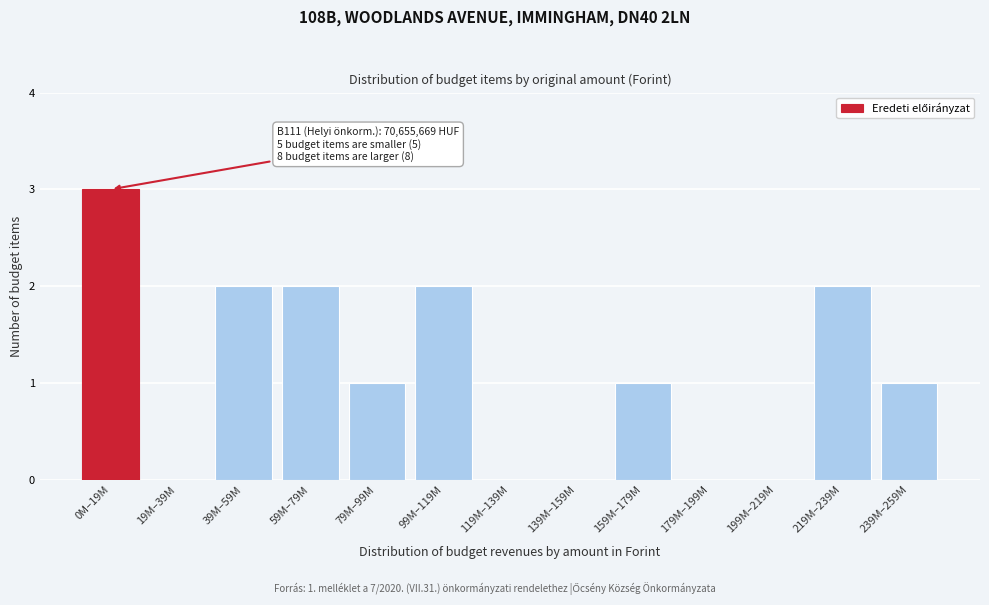

Reading left to right, extract all data points from this chart.

0M–19M=3	19M–39M=0	39M–59M=2	59M–79M=2	79M–99M=1	99M–119M=2	119M–139M=0	139M–159M=0	159M–179M=1	179M–199M=0	199M–219M=0	219M–239M=2	239M–259M=1